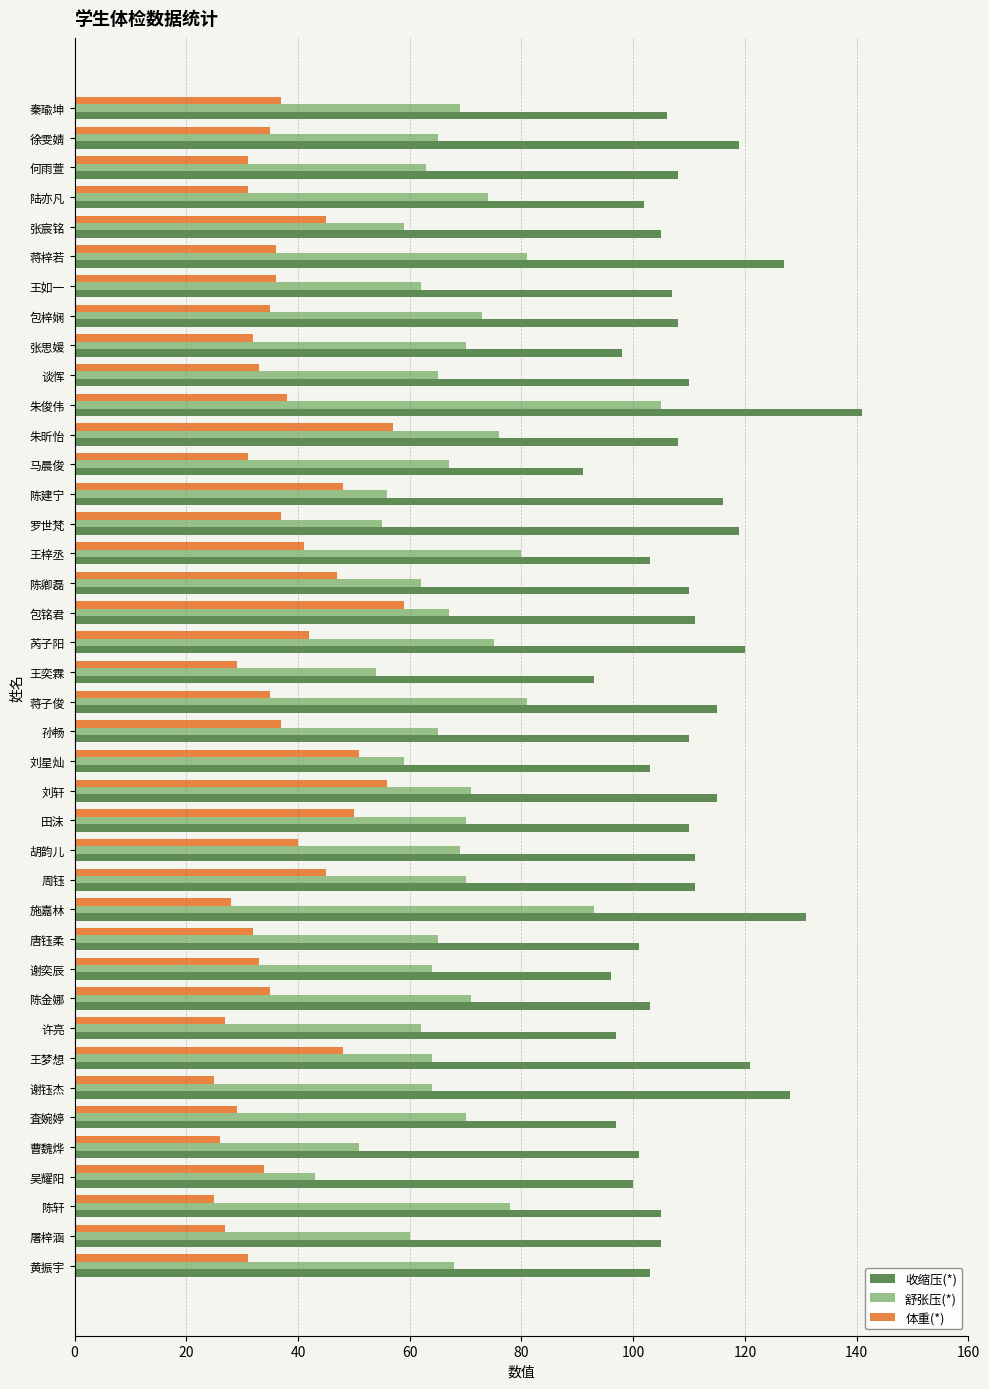

Rank the series by their average value, from lowest to highest.

体重(*), 舒张压(*), 收缩压(*)